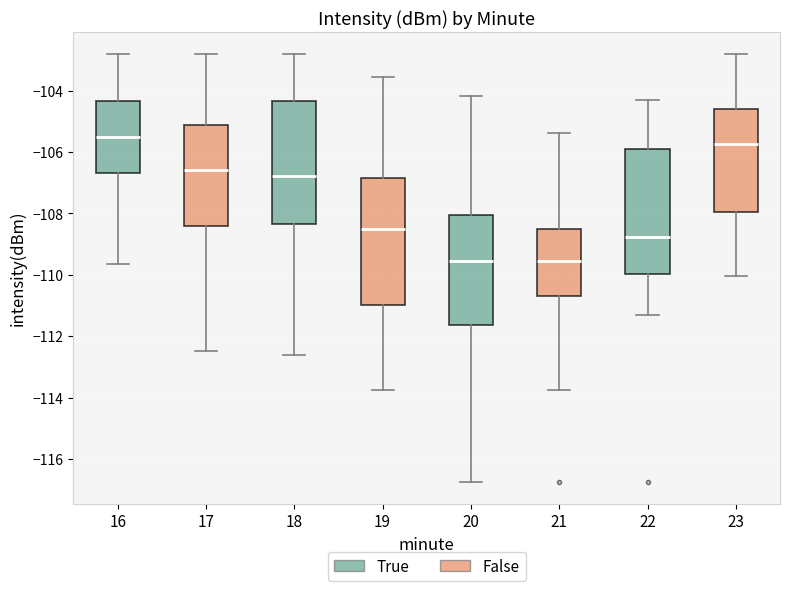

Which box's median line is the highest?

16